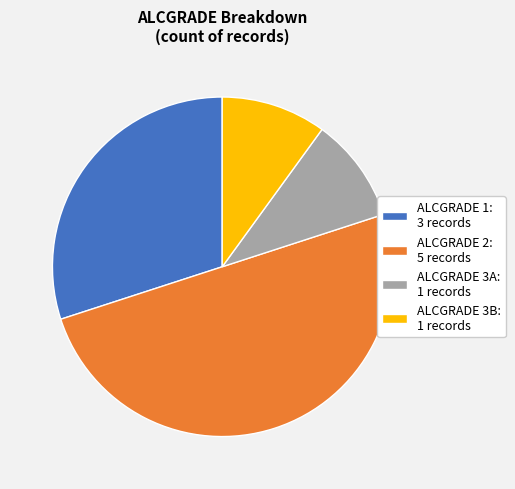

Between ALCGRADE 3A: 1 records and ALCGRADE 2: 5 records, which is larger?

ALCGRADE 2: 5 records